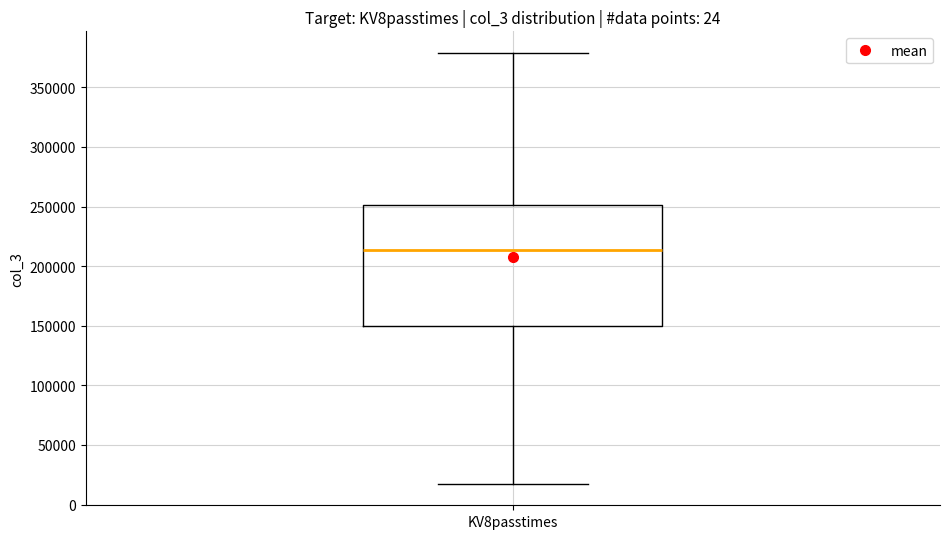

Read this box plot against the y-axis: the position of the median line, the range covered by the box, and the ends of both whiskers. The values are not printed on the chart, so give them approximately, as read against the axis.

median 215000, box 150000 to 250000, whiskers 15000 to 380000